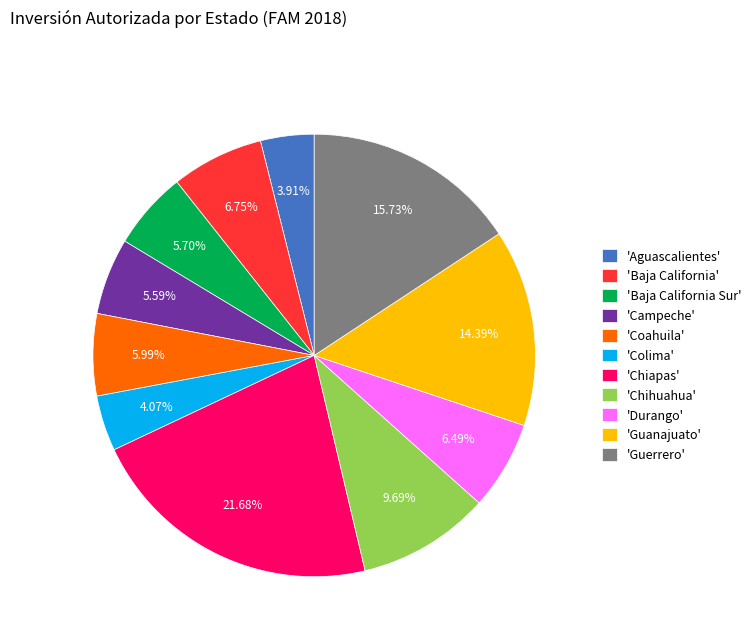

Is the sum of 'Durango' and 'Campeche' greater than half?

No